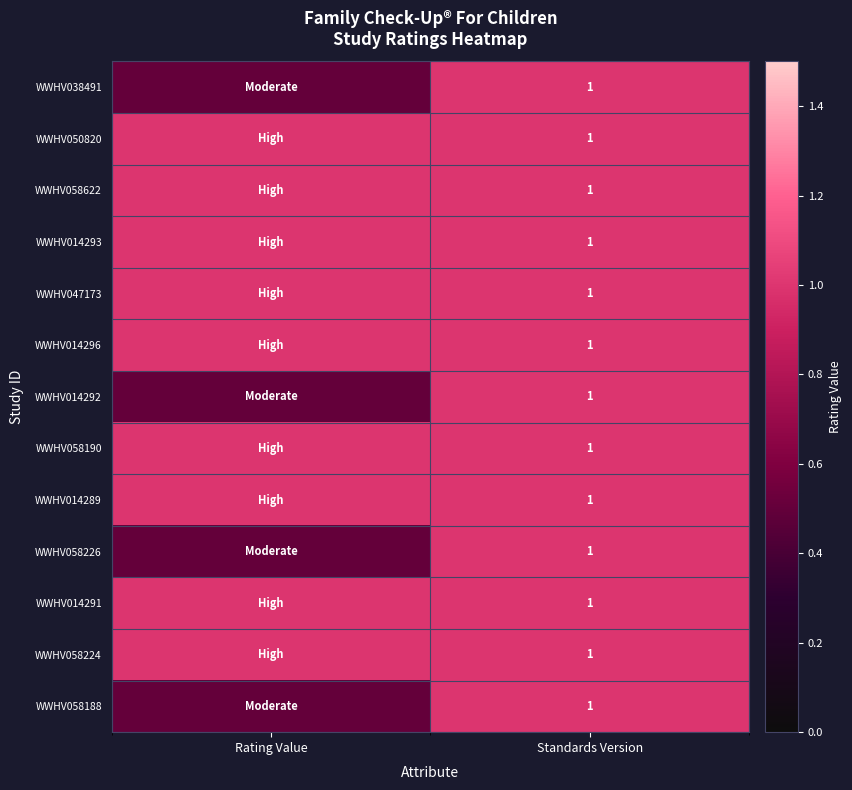

True or false: WWHV014293 has a value of 1.0 at Standards Version.

True